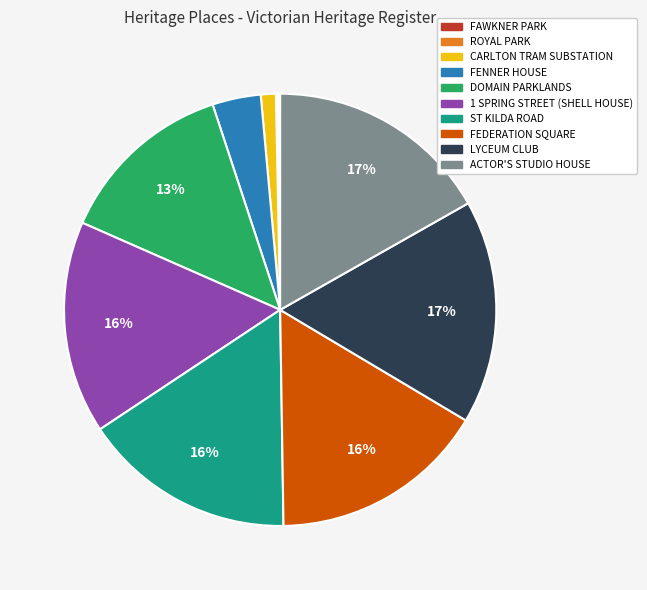

Combined, do FENNER HOUSE and CARLTON TRAM SUBSTATION account for over 50%?

No